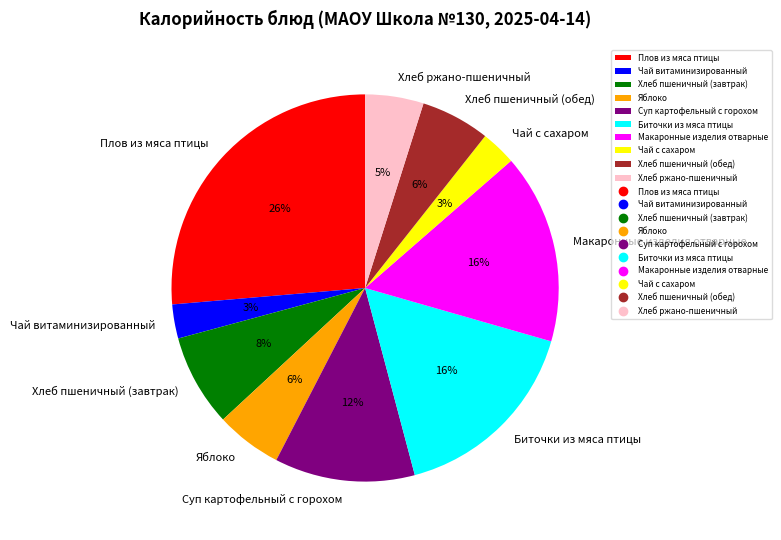

Is Чай с сахаром the majority of the pie?

No